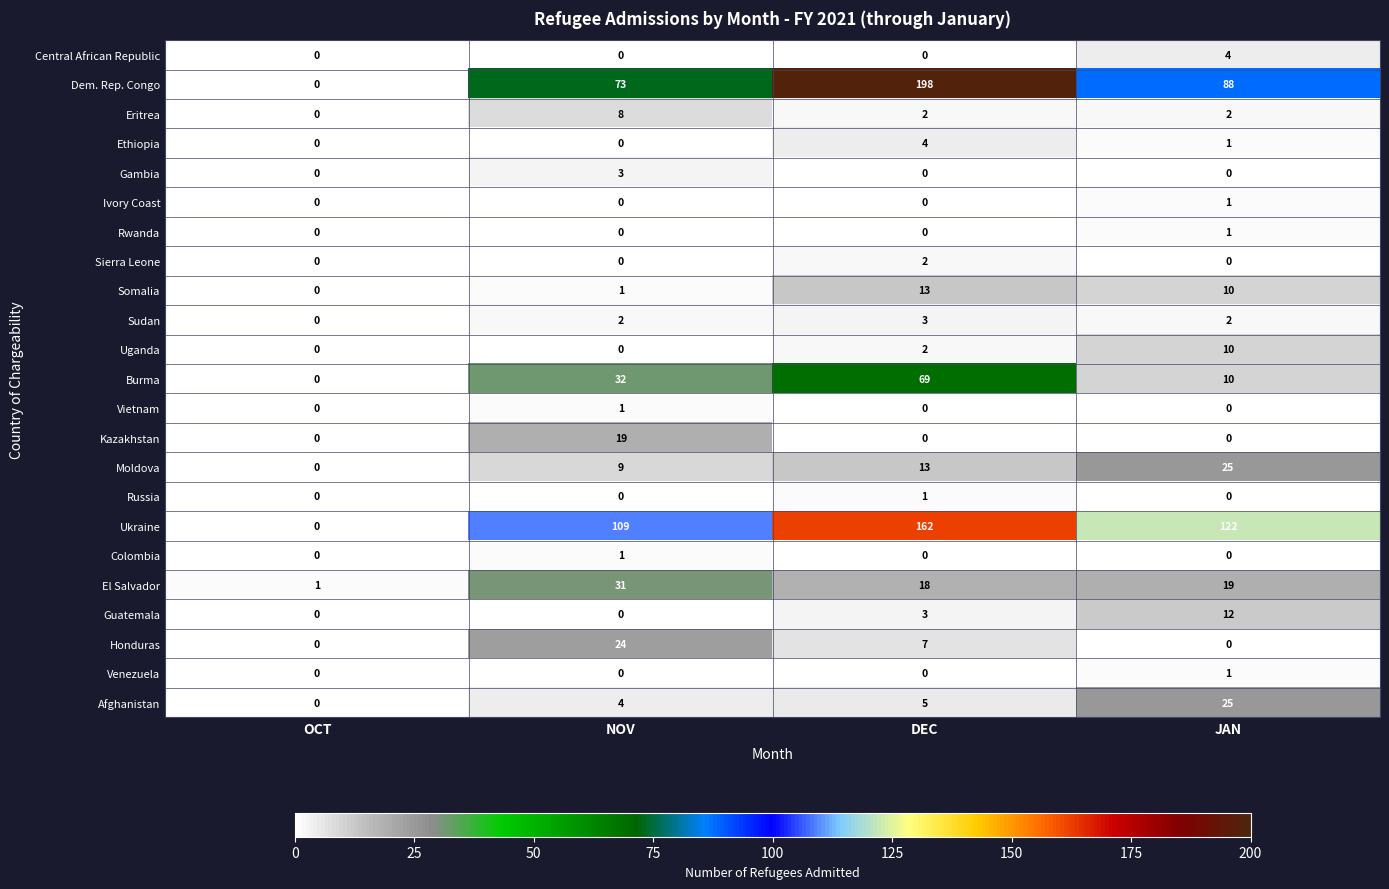

At which label does Somalia first exceed 10?

DEC